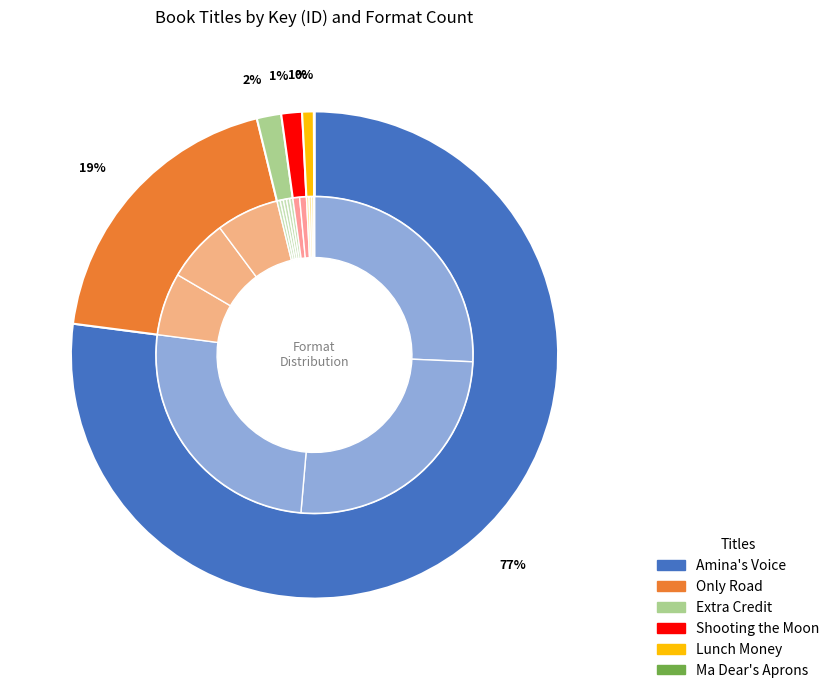

Between Amina's Voice and Lunch Money, which is larger?

Amina's Voice